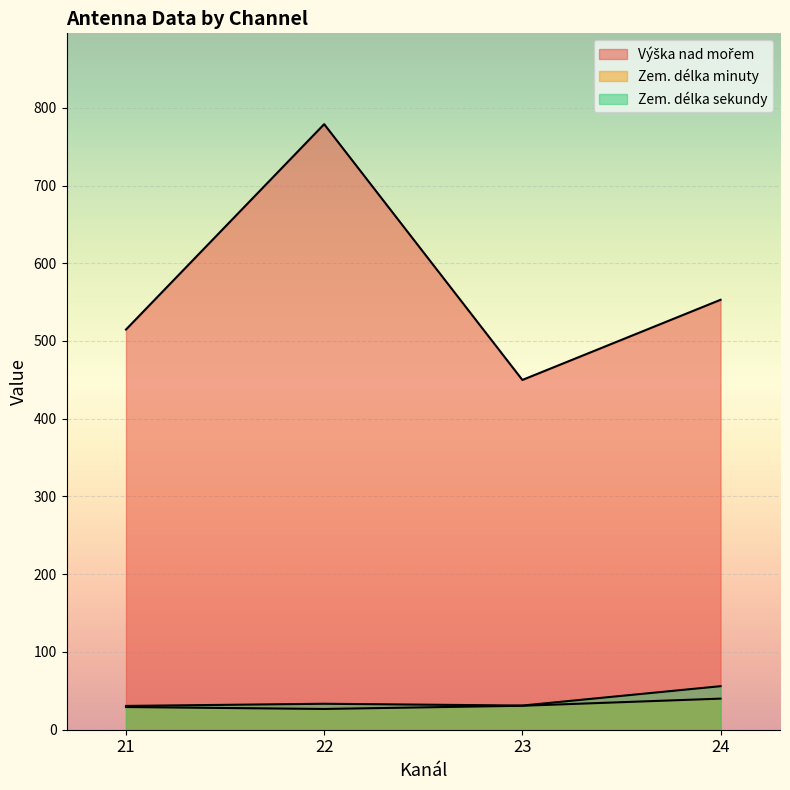

The Zem. délka sekundy series shows 25 at 21. True or false?

False